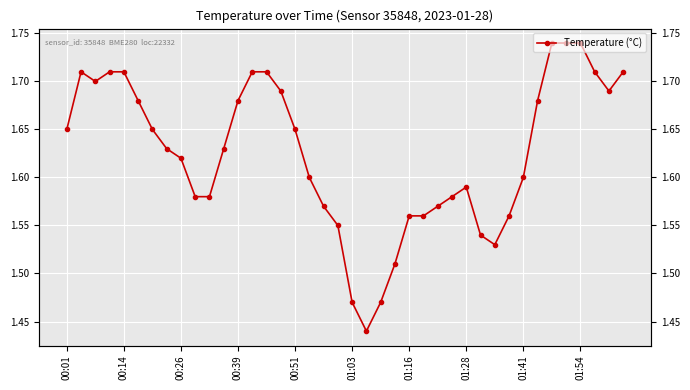

List the labels in order of value, largest first.

34, 35, 36, 00:14, 00:39, 00:51, 13, 14, 37, 39, 00:26, 15, 38, 01:03, 12, 33, 00:01, 01:16, 16, 01:28, 11, 01:41, 17, 32, 28, 01:54, 10, 27, 18, 26, 24, 25, 31, 19, 29, 30, 23, 20, 22, 21